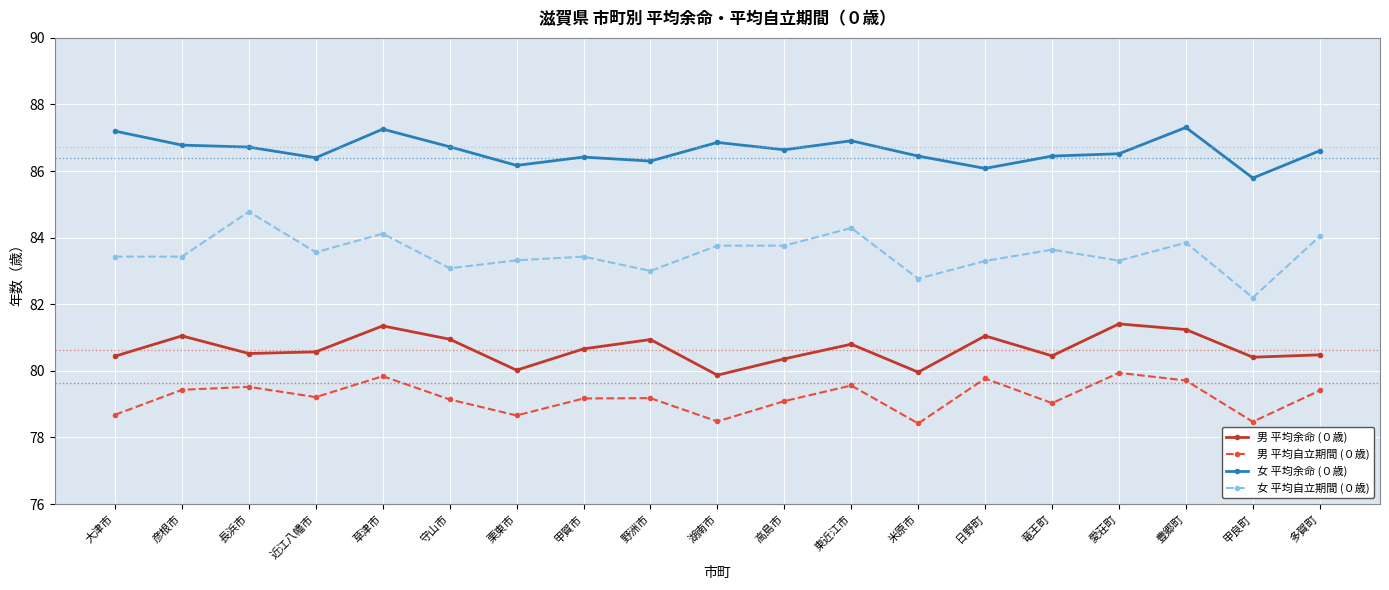

List the series in order of their peak value, lowest first.

男 平均自立期間 (０歳), 男 平均余命 (０歳), 女 平均自立期間 (０歳), 女 平均余命 (０歳)